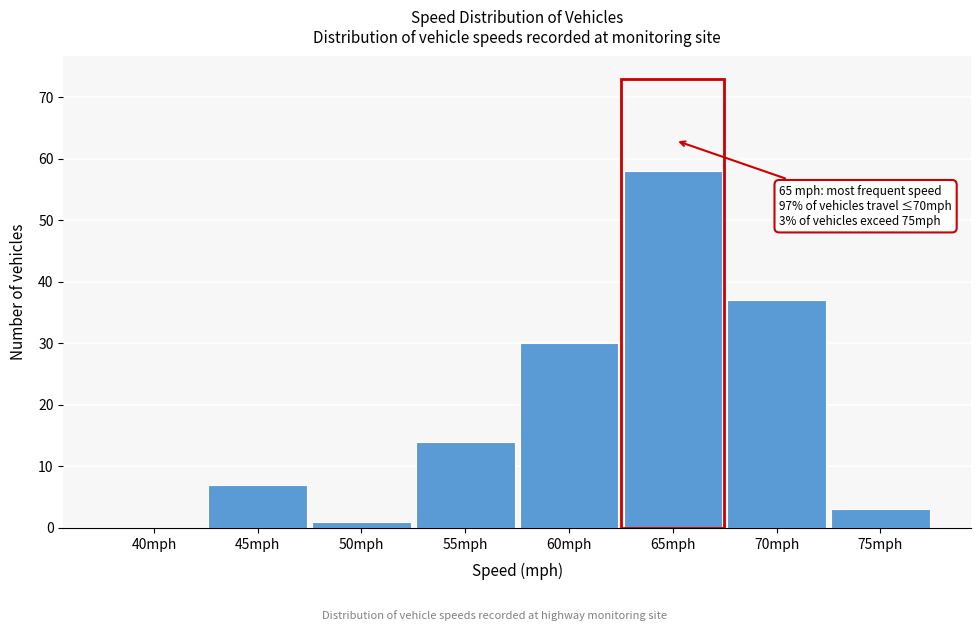

Reading left to right, extract all data points from this chart.

40mph=0	45mph=7	50mph=1	55mph=14	60mph=30	65mph=58	70mph=37	75mph=3